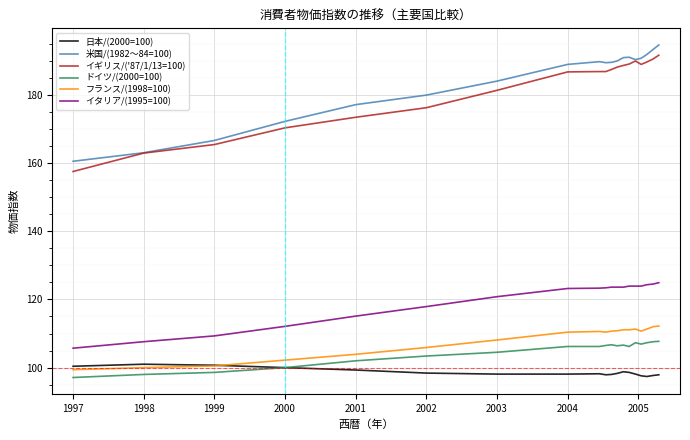

What are all the series names shown in the legend?

日本/(2000=100), 米国/(1982～84=100), イギリス/('87/1/13=100), ドイツ/(2000=100), フランス/(1998=100), イタリア/(1995=100)